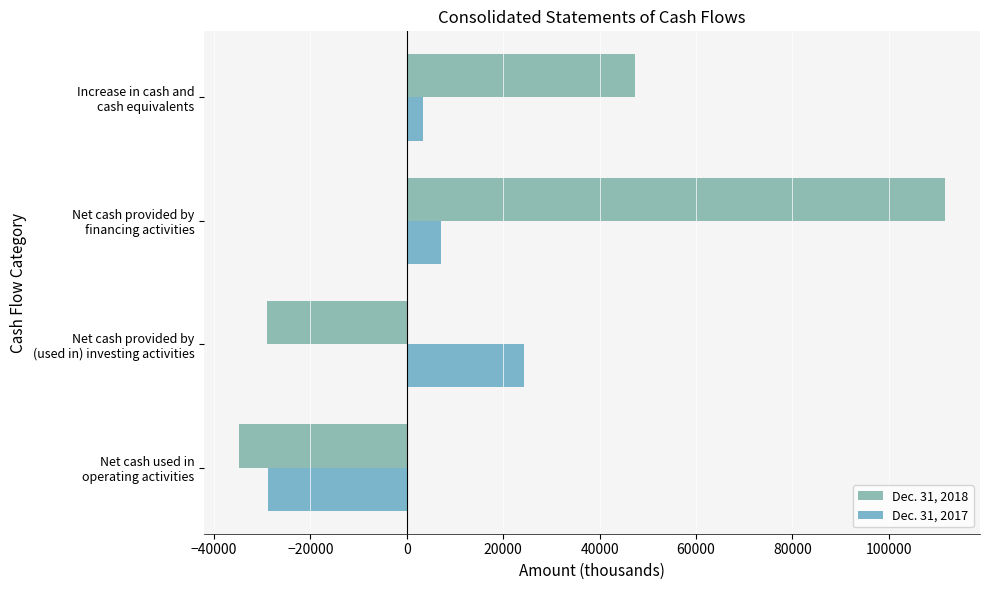

At which category is the sum across all series the highest?

Net cash provided by
financing activities